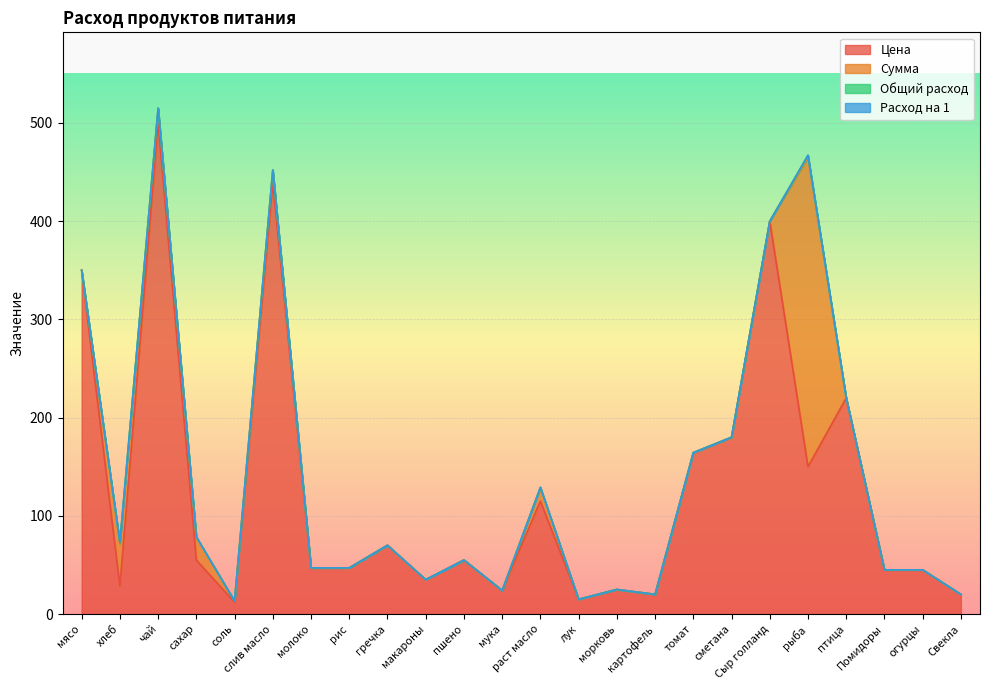

How many data points does each series have?

24